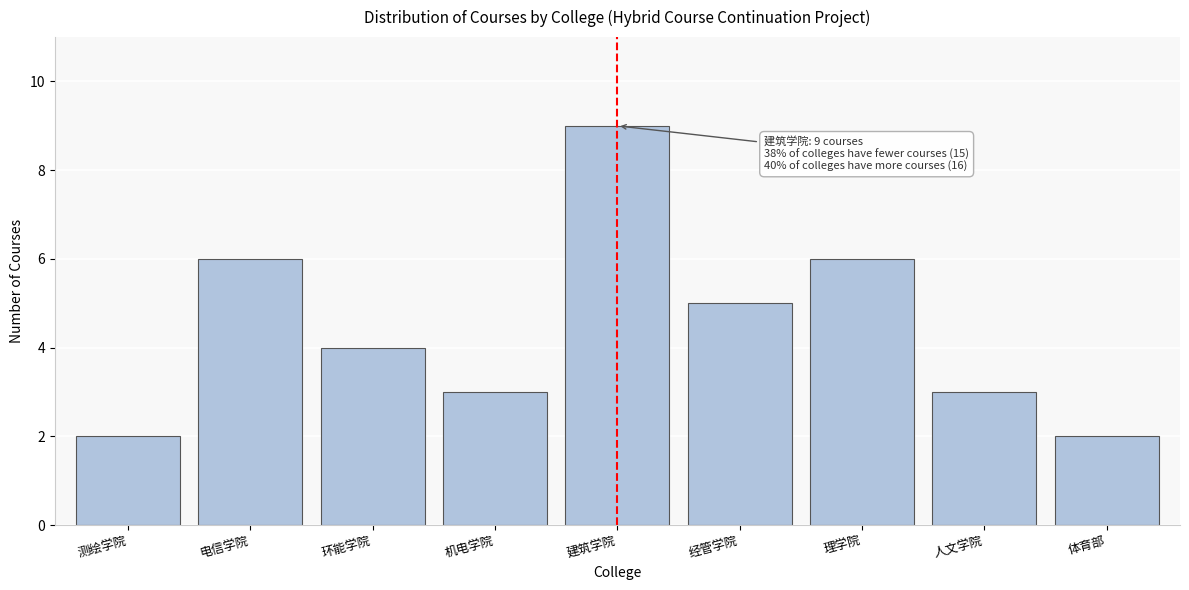

Reading left to right, list all the values displayed in this chart.

2	6	4	3	9	5	6	3	2